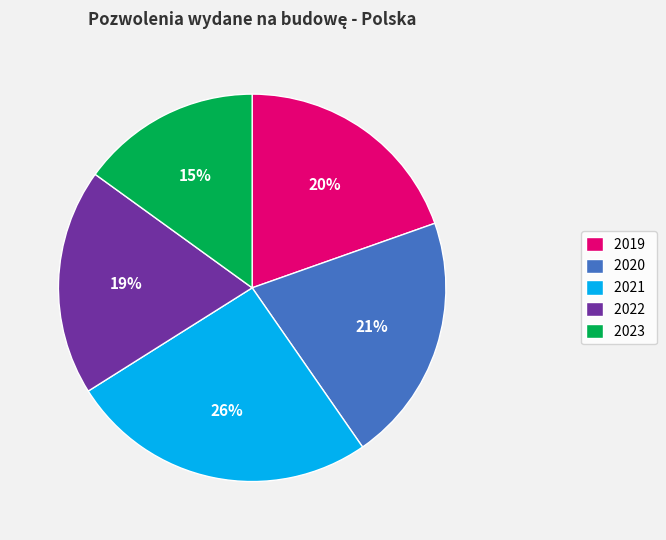

Is 2019 the majority of the pie?

No